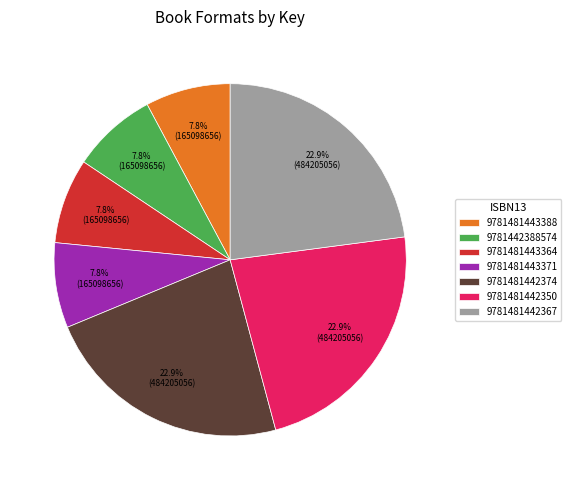

To the nearest percent, what is the difference between the largest and smallest slice percentages?

15%